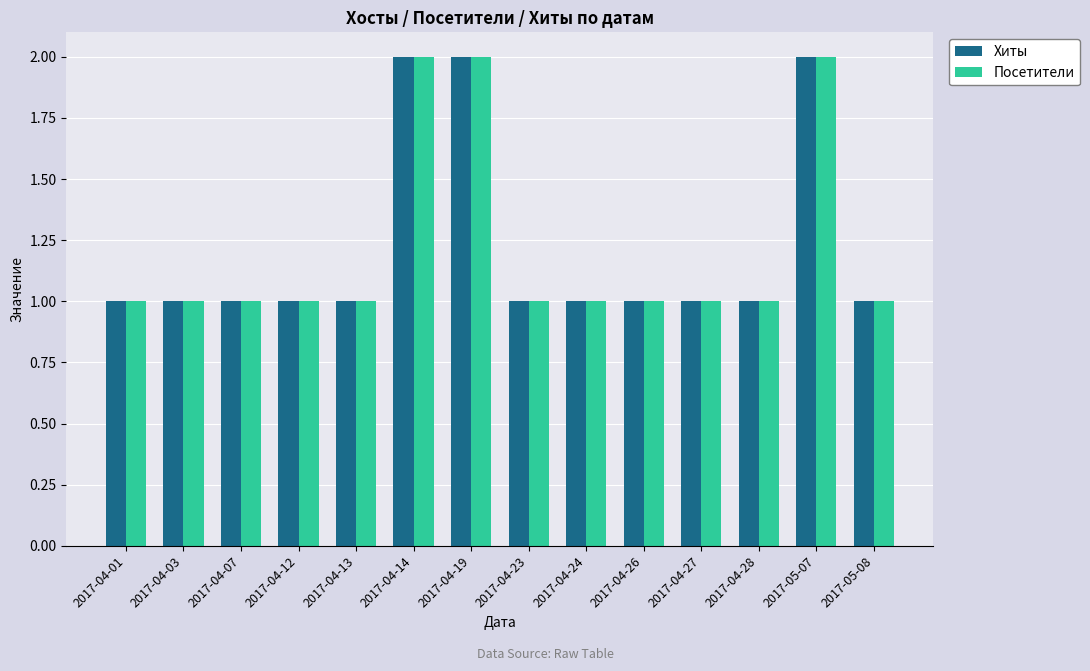

What position from the left is 2017-04-14?

6